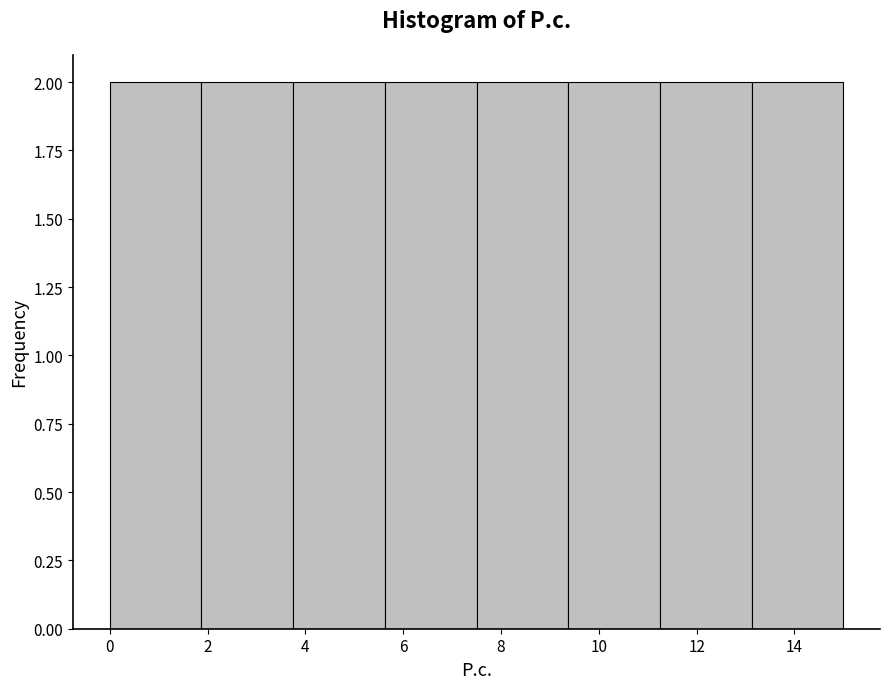

Reading left to right, transcribe this chart: for each bar, give the range it covers on the x-axis and its height. Neither the bar edges nor the heights are printed on the chart, so give them approximately, as read against the axes.

0.0 to 1.8: 2
1.8 to 3.8: 2
3.8 to 5.6: 2
5.6 to 7.6: 2
7.6 to 9.4: 2
9.4 to 11.2: 2
11.2 to 13.2: 2
13.2 to 15.0: 2